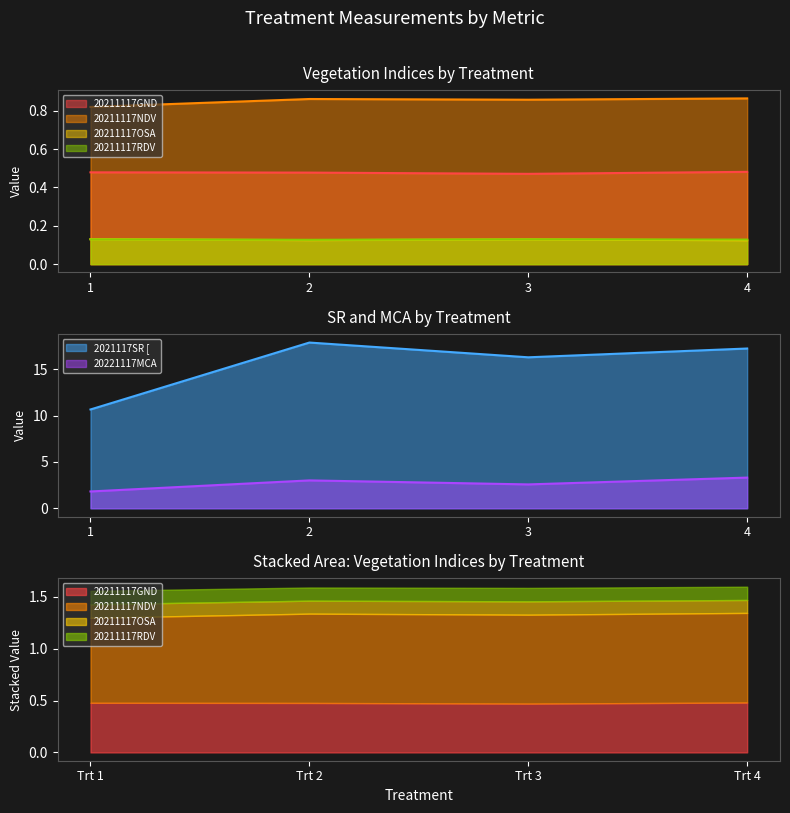

Reading left to right, list all the values displayed in this chart.

20211117GND: 1=0.5	2=0.5	3=0.5	4=0.5
20211117NDV: 1=0.8	2=0.9	3=0.9	4=0.9
20211117OSA: 1=0.1	2=0.1	3=0.1	4=0.1
20211117RDV: 1=0.1	2=0.1	3=0.1	4=0.1
2021117SR [: 1=10.7	2=17.9	3=16.3	4=17.2
20221117MCA: 1=1.8	2=3.0	3=2.6	4=3.3